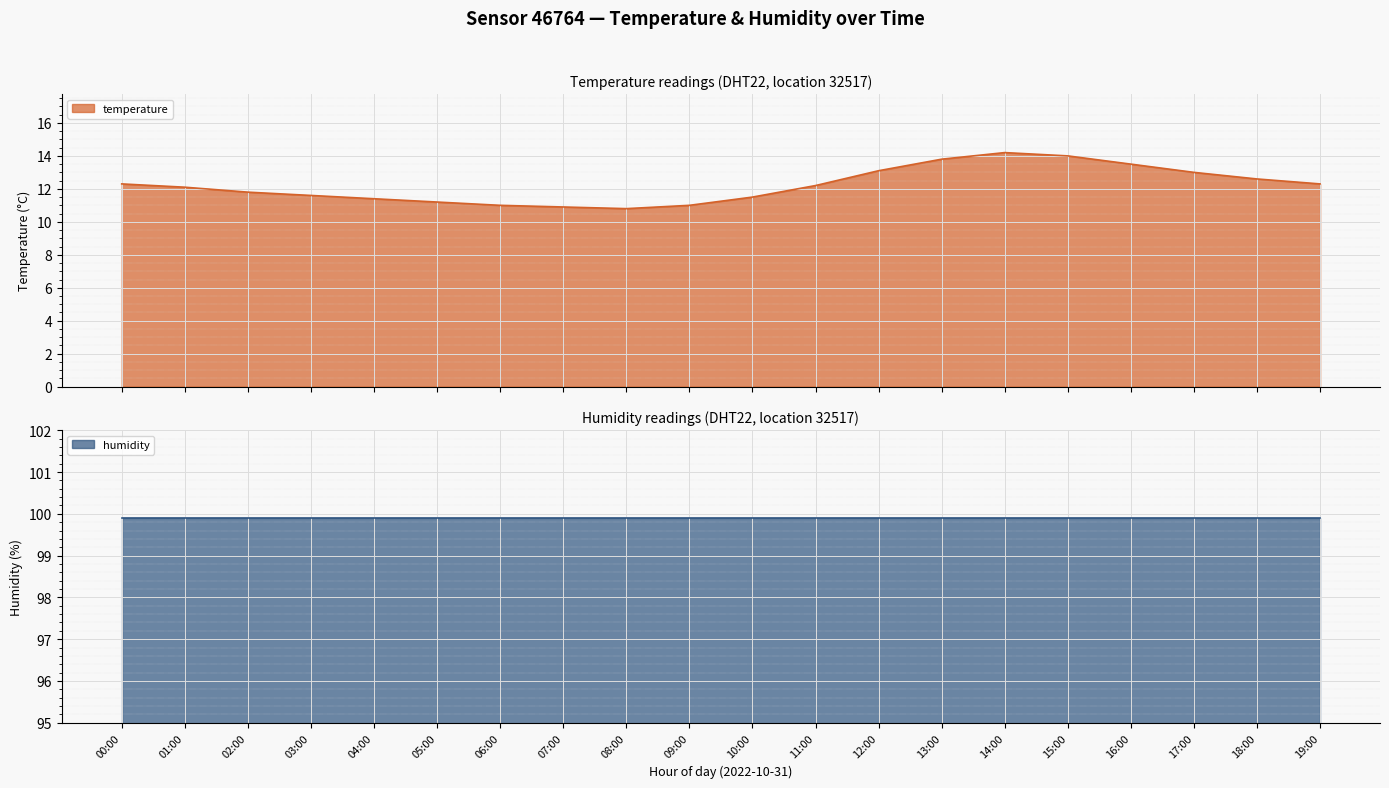

What is the difference between the maximum and minimum values?

3.4